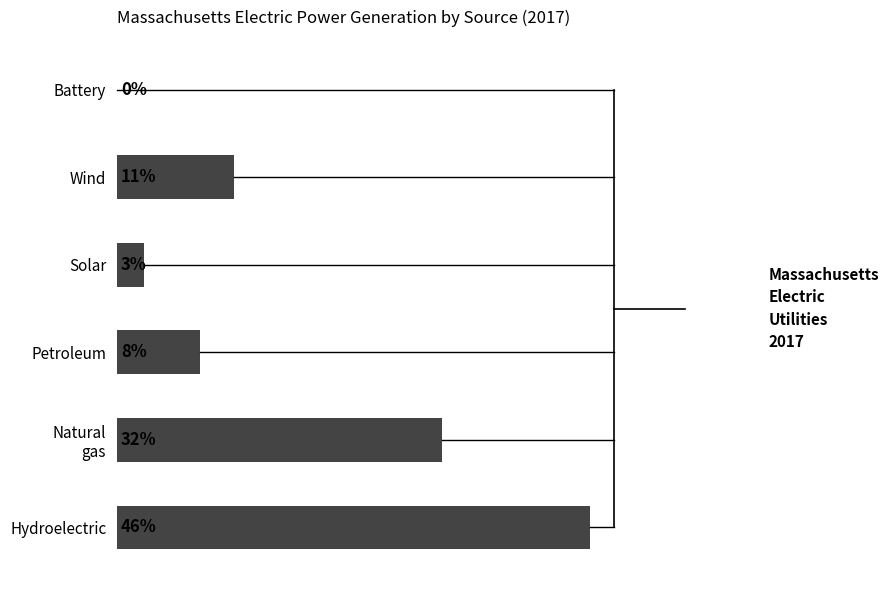

List the labels in order of value, smallest first.

5, 3, 2, 4, 1, 0